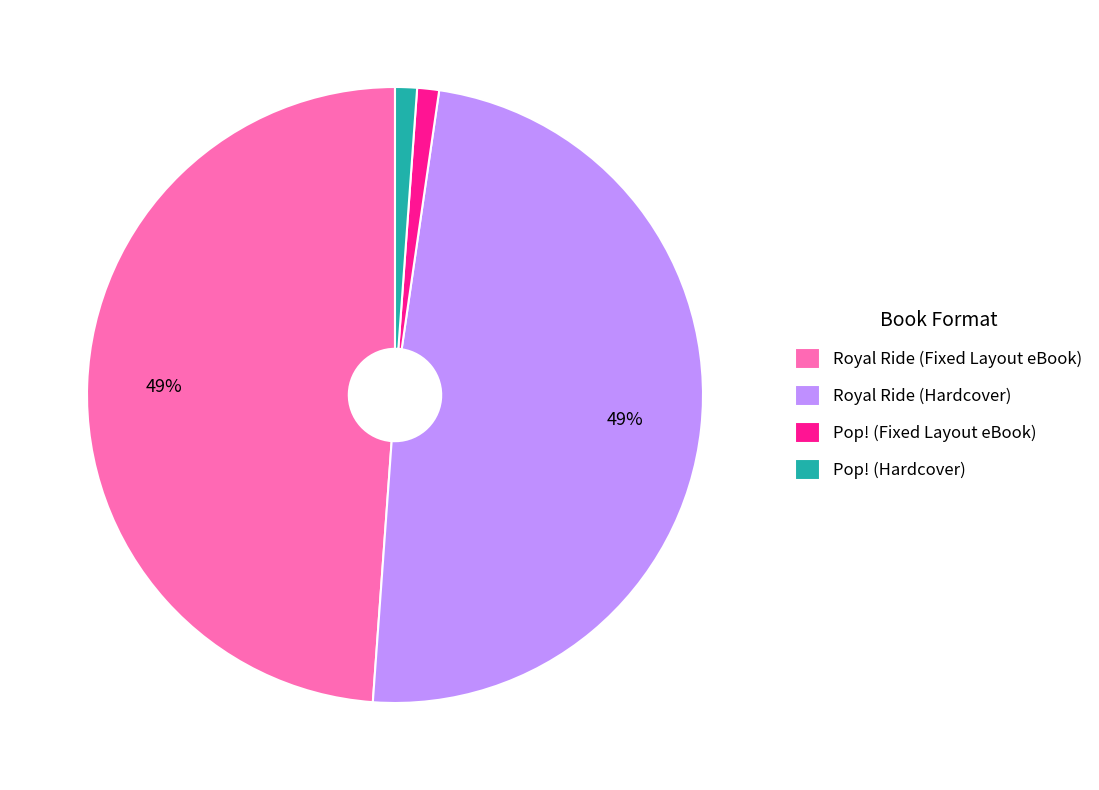

To the nearest percent, what is the combined percentage of Pop! (Fixed Layout eBook) and Royal Ride (Hardcover)?

50%